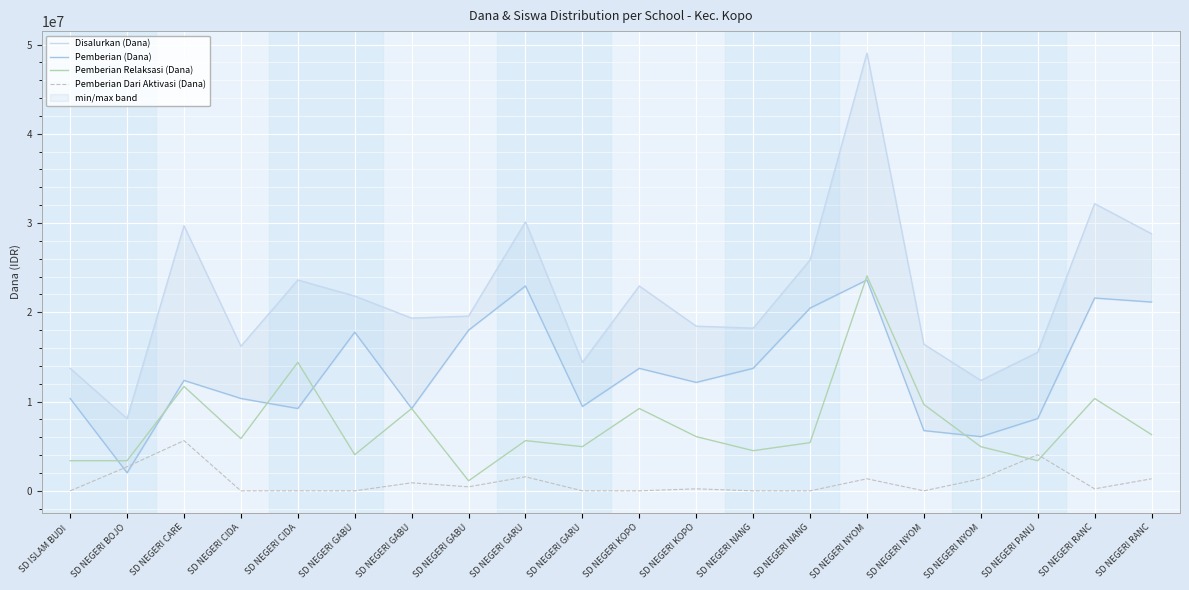

What is the sum of the Pemberian (Dana) values at SD NEGERI NYOM and SD NEGERI KOPO?

20475000